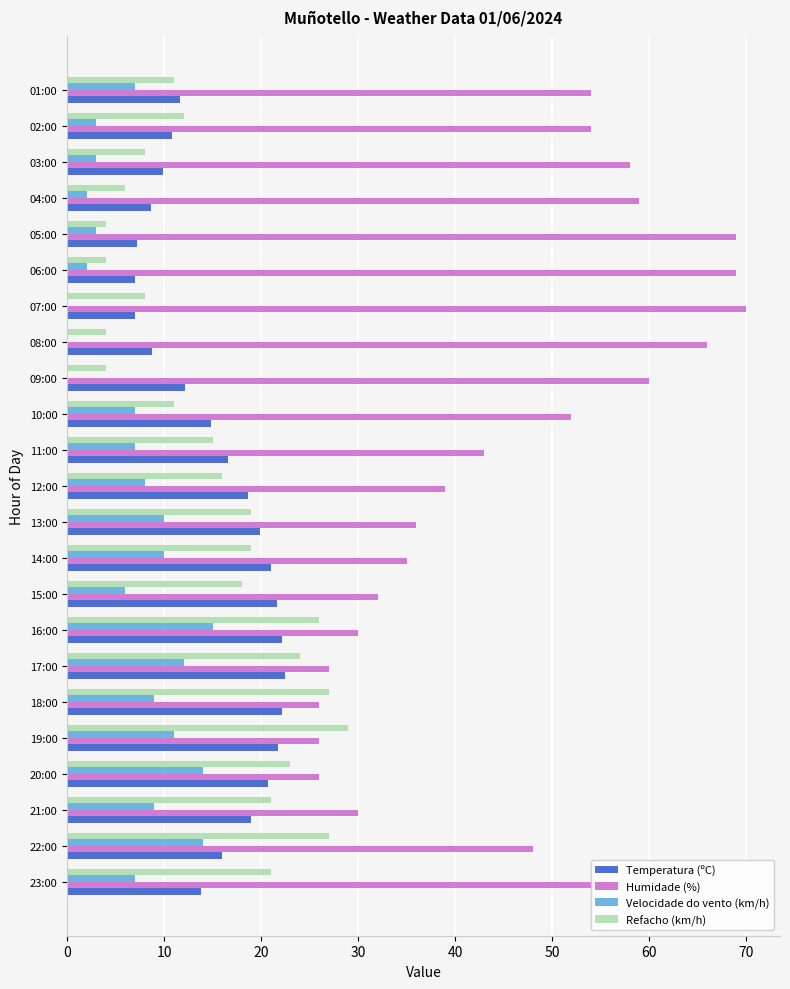

The Velocidade do vento (km/h) series shows 7.0 at 01:00. True or false?

True